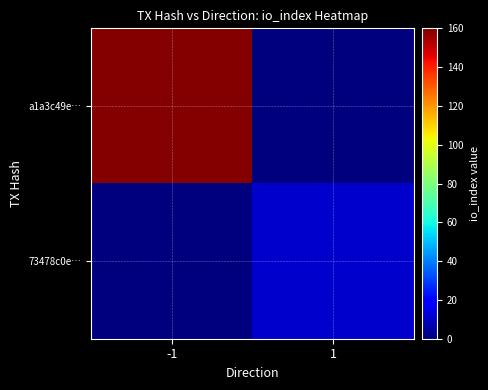

Which series has the widest spread of values?

a1a3c49e…